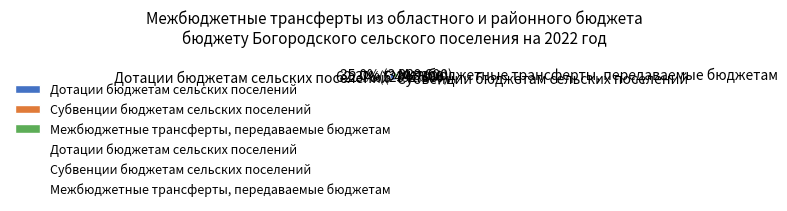

What percentage is NOT represented by Межбюджетные трансферты, передаваемые бюджетам?

65.0%